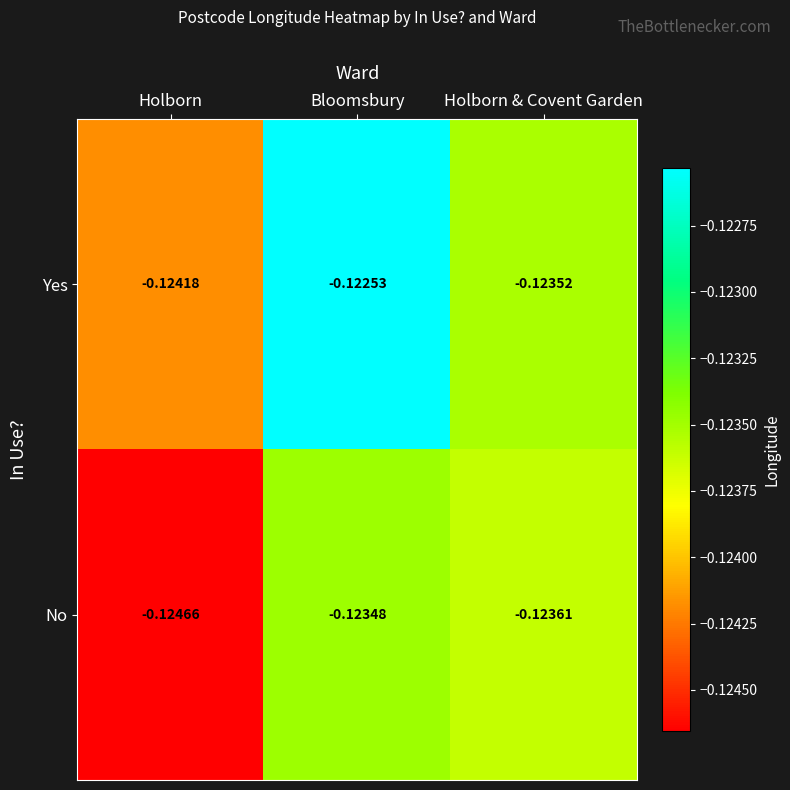

Where is Yes nearest to the value 0?

Bloomsbury